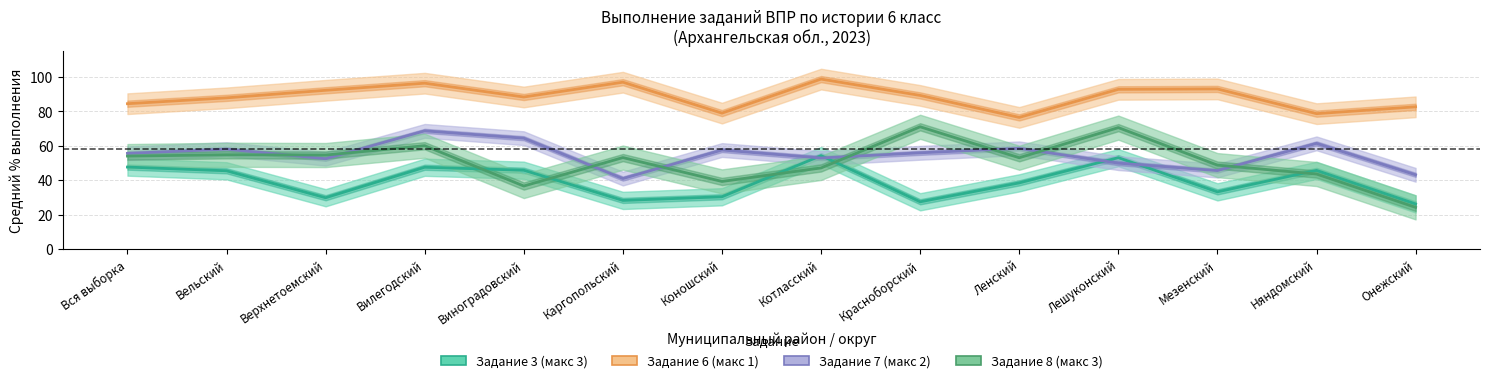

What is the value of the Задание 8 (макс 3) point at the 12th from the left?

48.9